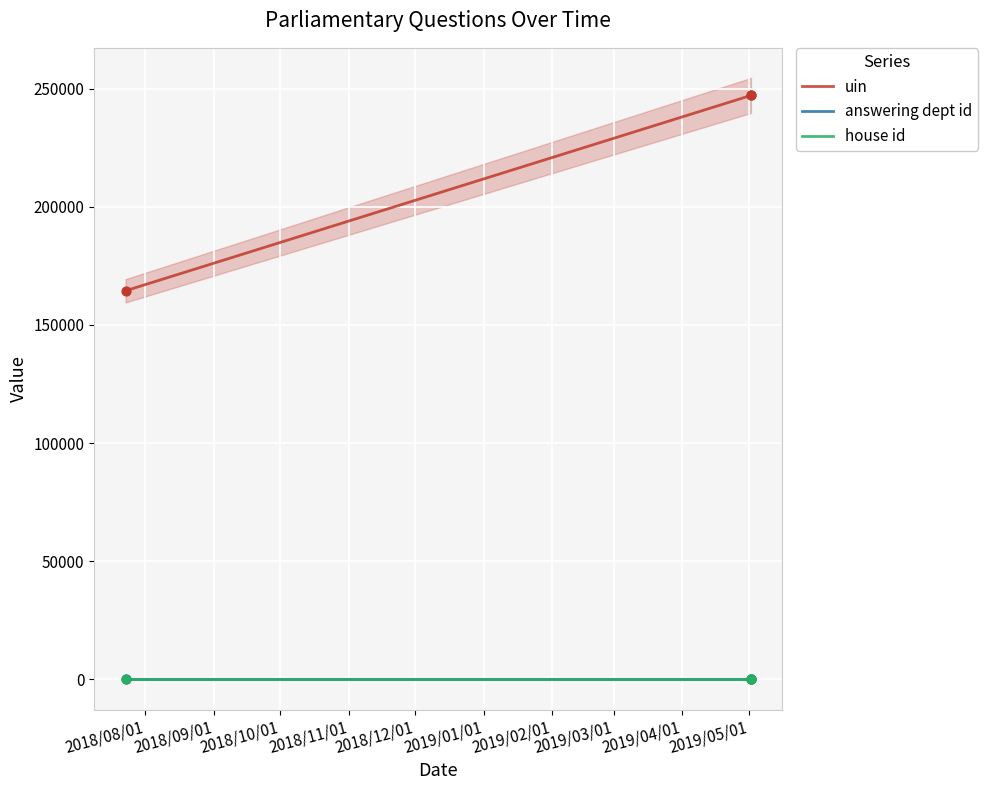

Which series contains the highest Y value?

uin